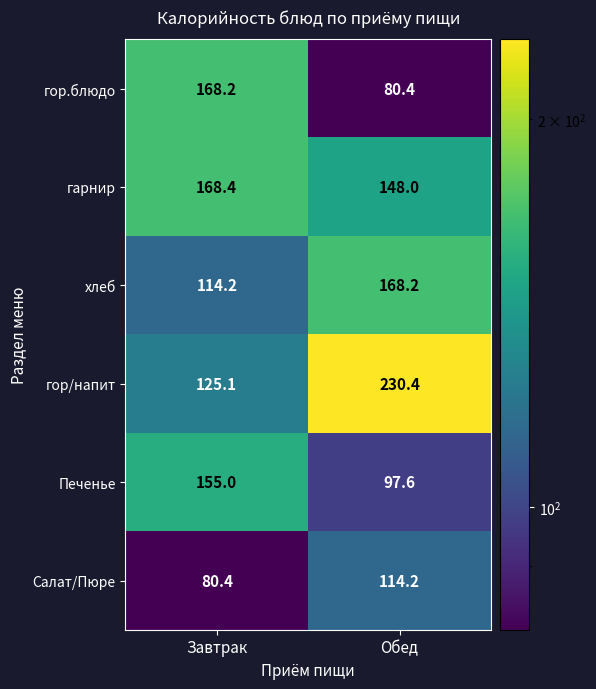

Reading right to left, transcribe all the data shown in this chart.

гор.блюдо: Обед=80.4	Завтрак=168.2
гарнир: Обед=148.0	Завтрак=168.4
хлеб: Обед=168.2	Завтрак=114.2
гор/напит: Обед=230.4	Завтрак=125.1
Печенье: Обед=97.6	Завтрак=155.0
Салат/Пюре: Обед=114.2	Завтрак=80.4